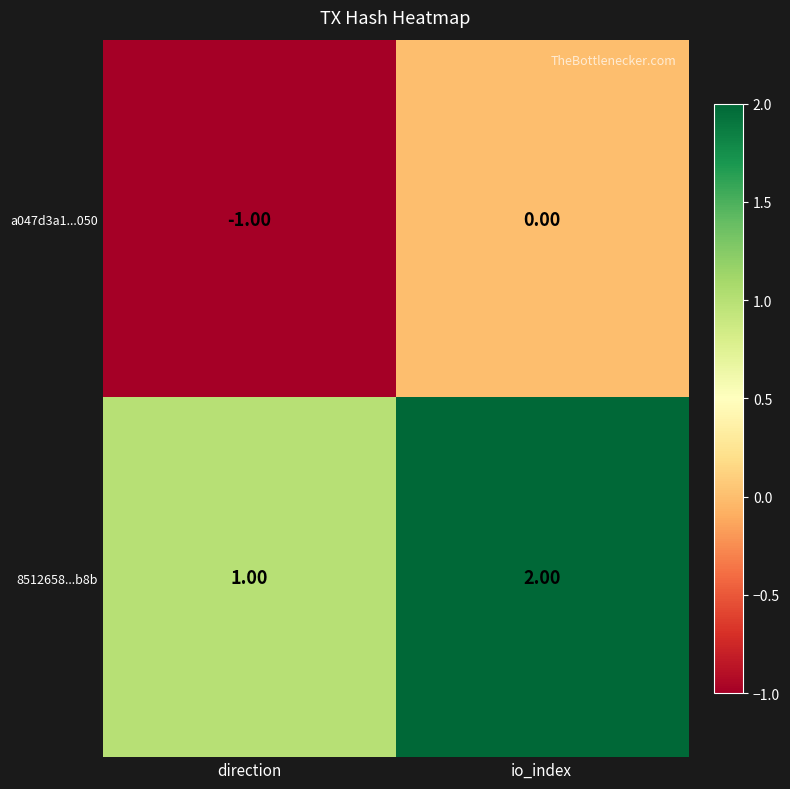

Which label corresponds to the largest value in the chart?

io_index